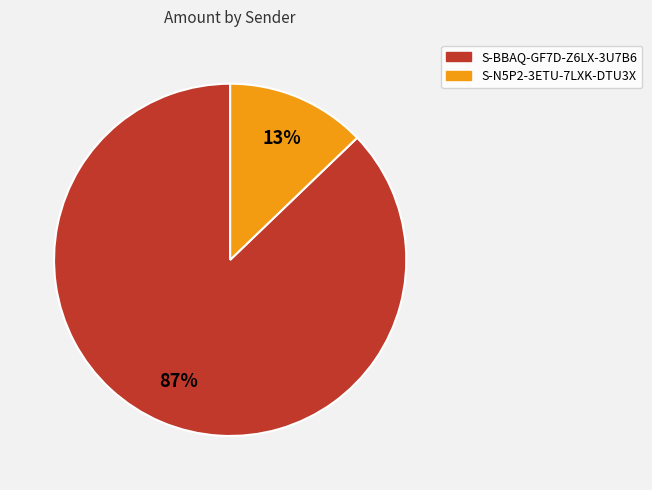

To the nearest percent, what is the combined percentage of S-N5P2-3ETU-7LXK-DTU3X and S-BBAQ-GF7D-Z6LX-3U7B6?

100%